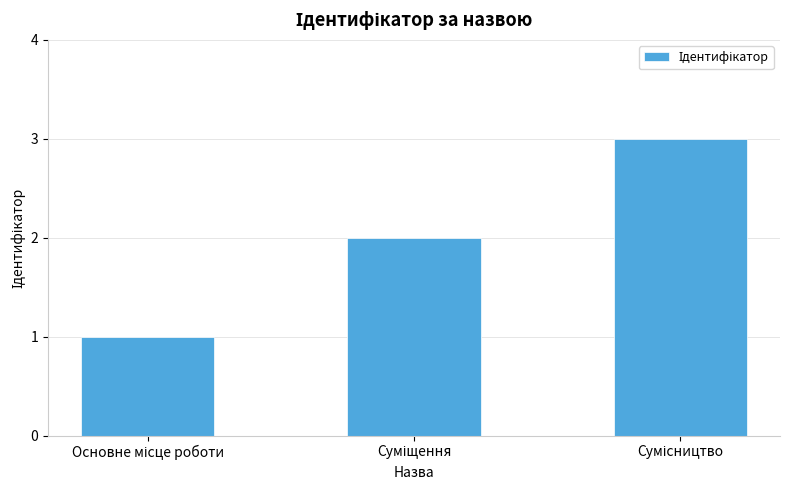

What is the greatest value displayed?

3